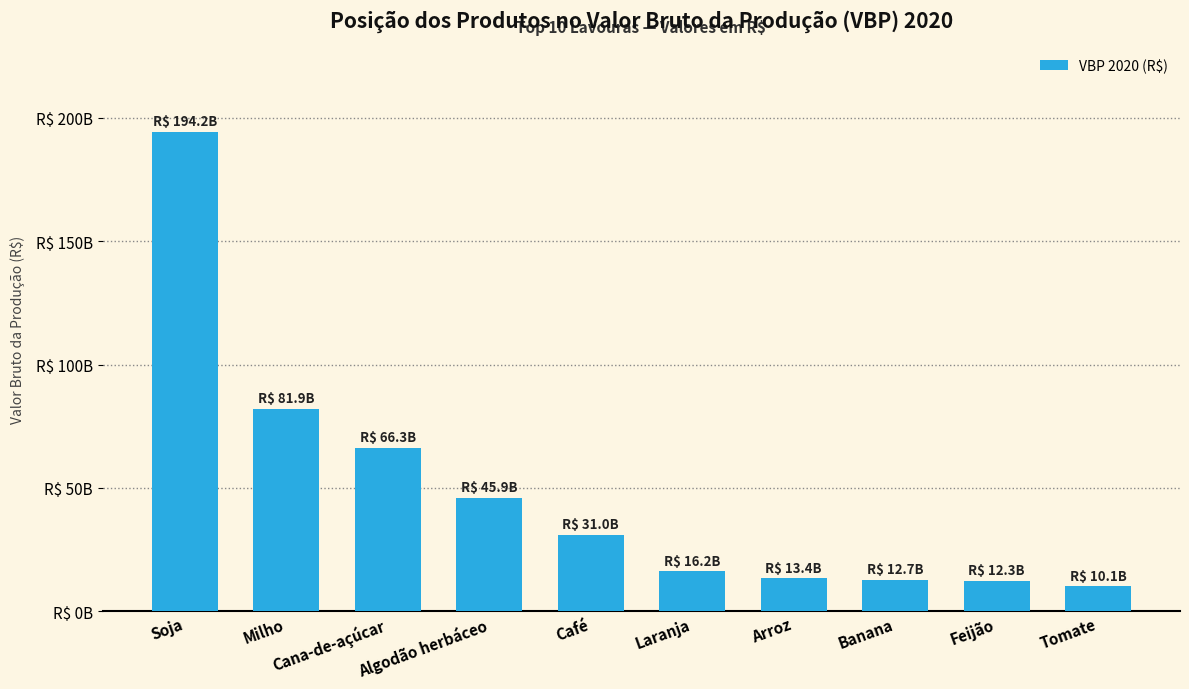

Does the chart contain any negative values?

No